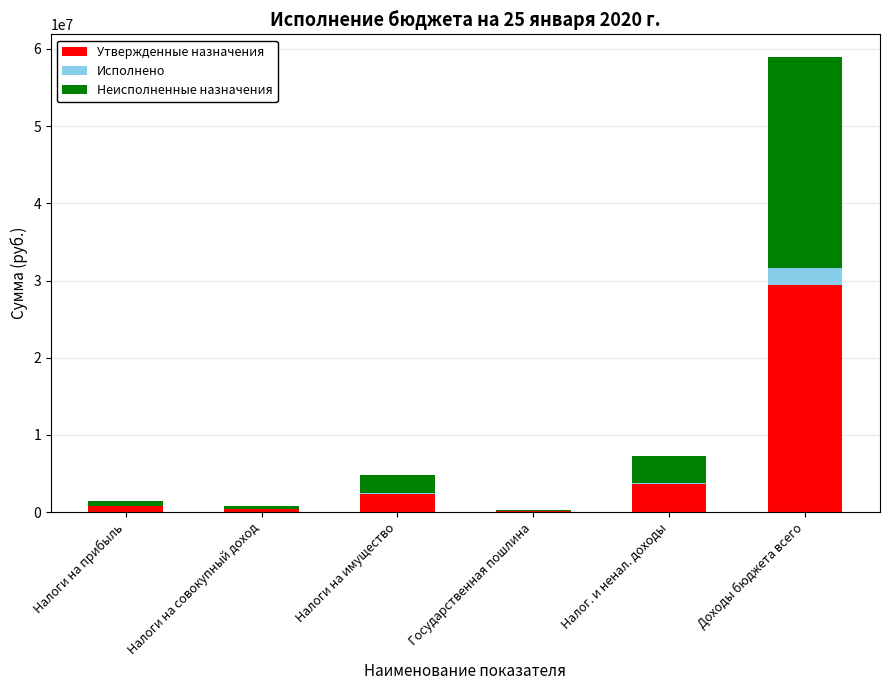

Does the chart contain stacked bars?

Yes